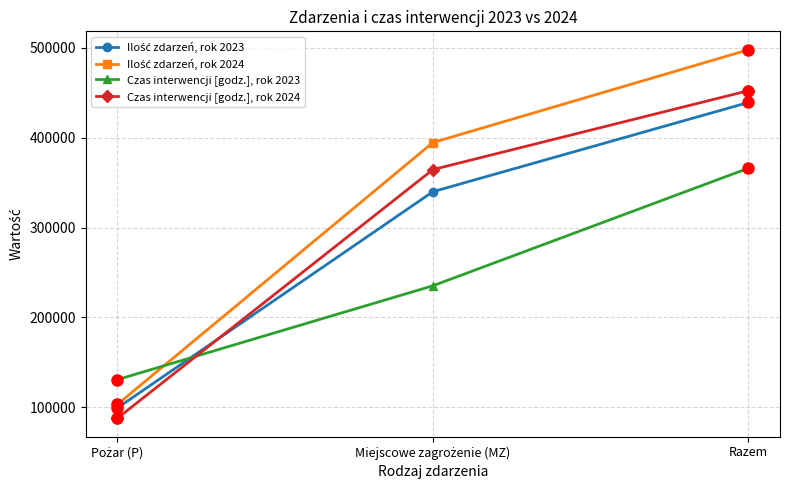

What is the minimum value shown in the chart?

87816.8